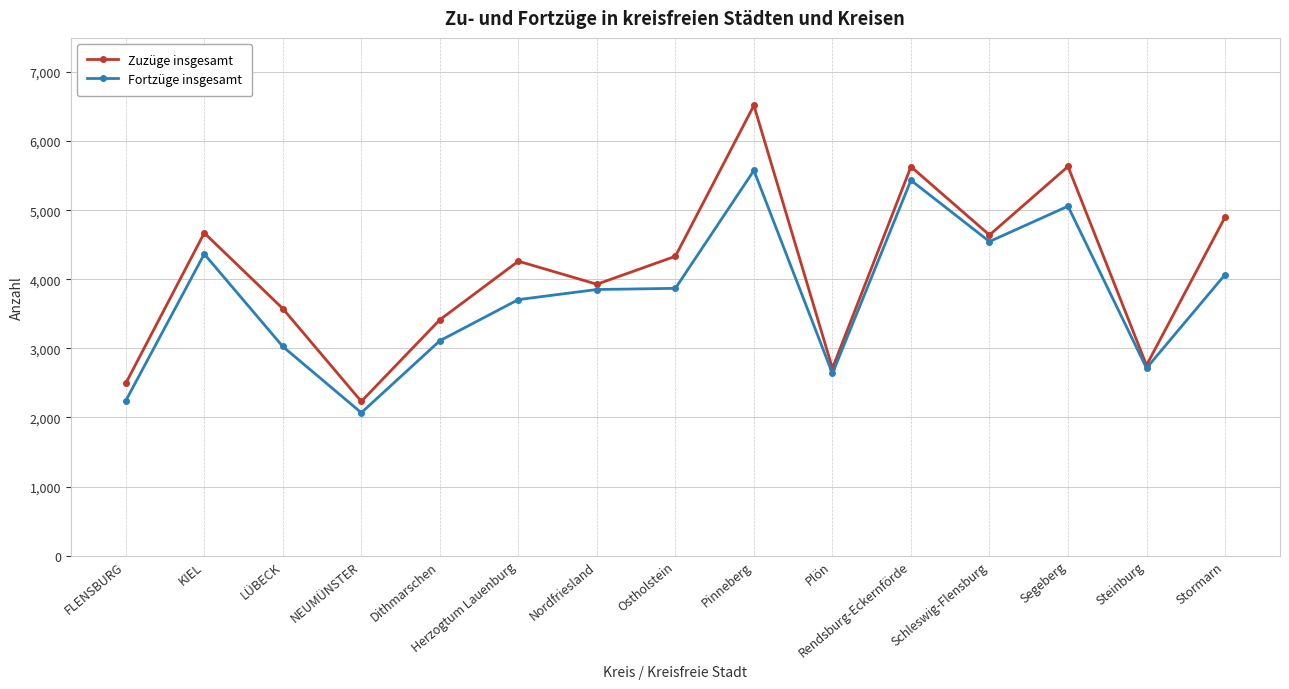

List the series in order of their peak value, highest first.

Zuzüge insgesamt, Fortzüge insgesamt